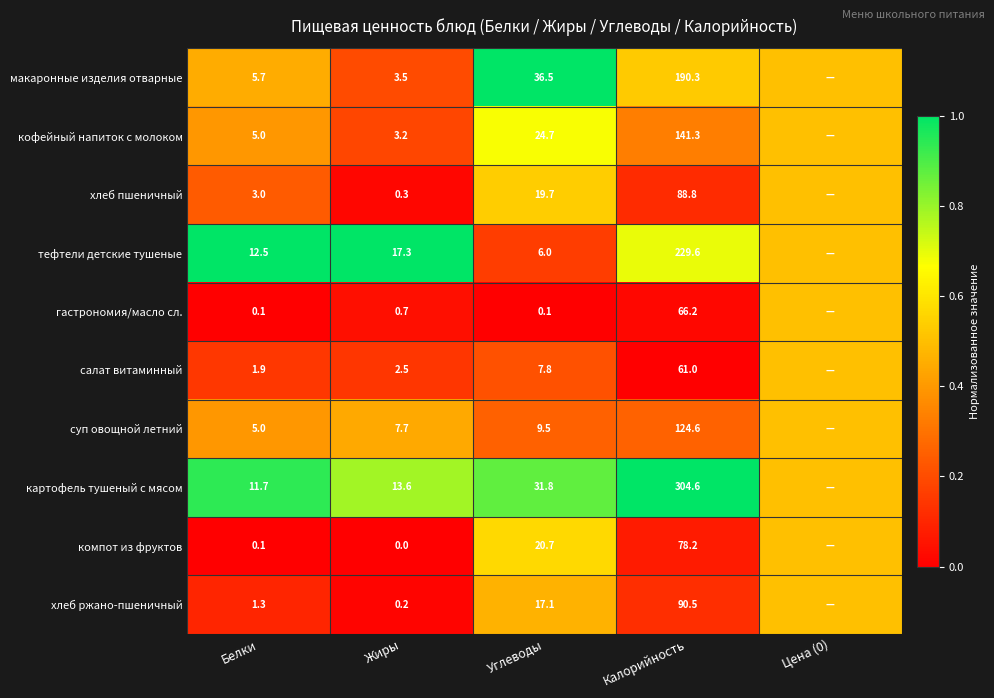

Is the value of хлеб пшеничный at Калорийность greater than the value of суп овощной летний at Белки?

Yes